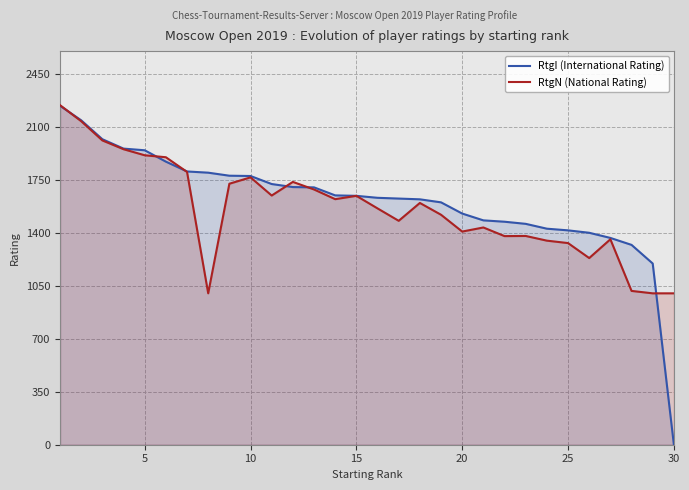

What is the difference between the maximum and second lowest values in the RtgN (National Rating) series?

1243